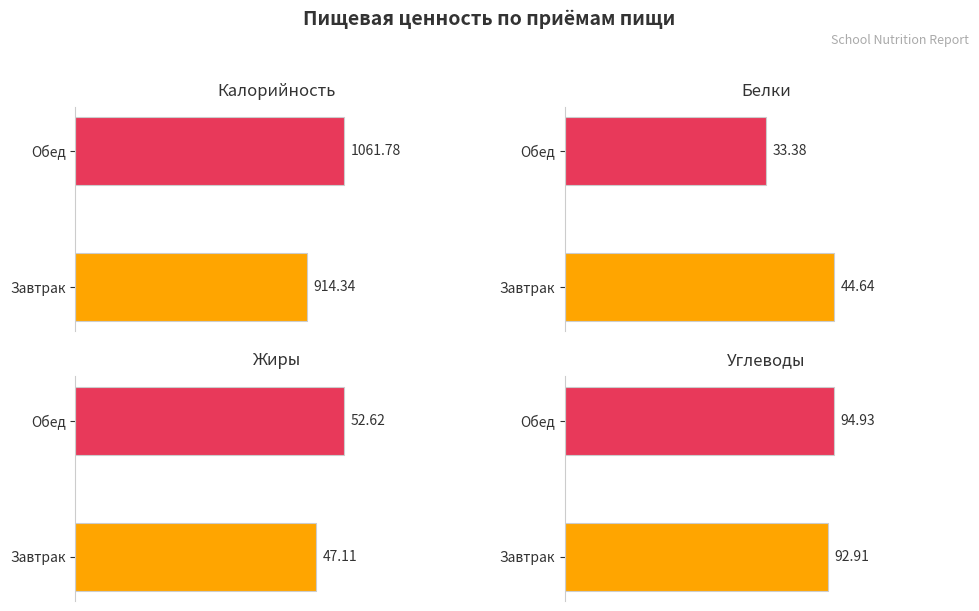

Reading left to right, what are all the values shown in this chart?

Калорийность: Завтрак=914.3	Обед=1061.8
Белки: Завтрак=44.6	Обед=33.4
Жиры: Завтрак=47.1	Обед=52.6
Углеводы: Завтрак=92.9	Обед=94.9